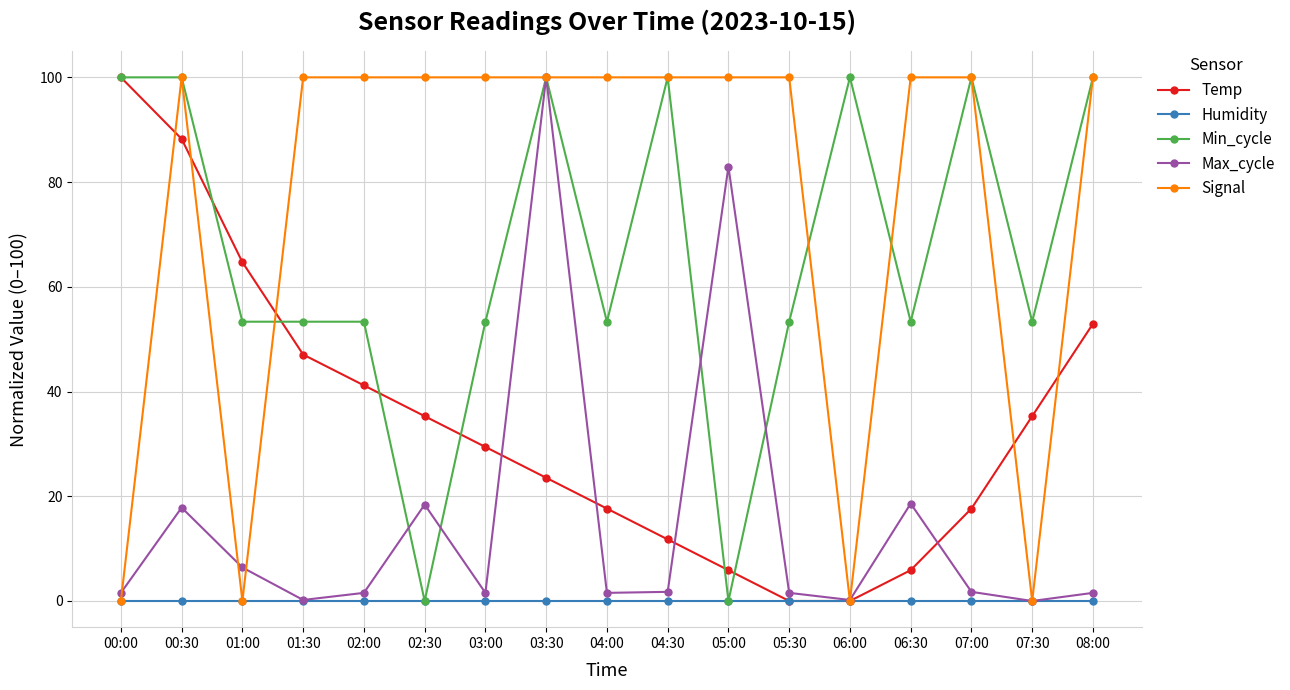

What is the difference between the highest and lowest values at 02:30?

100.0